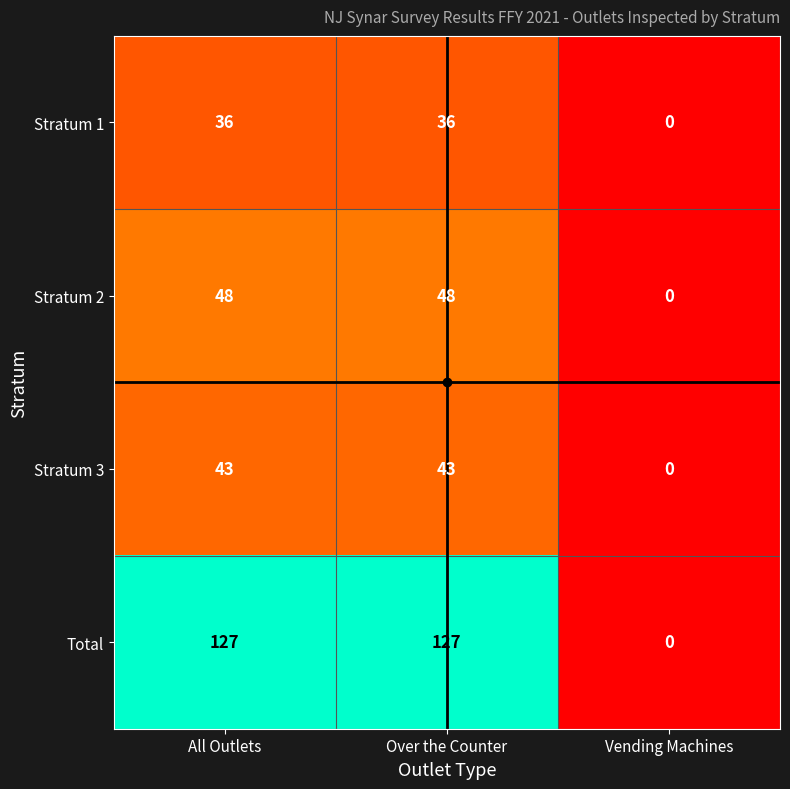

The Total series shows 127 at All Outlets. True or false?

True